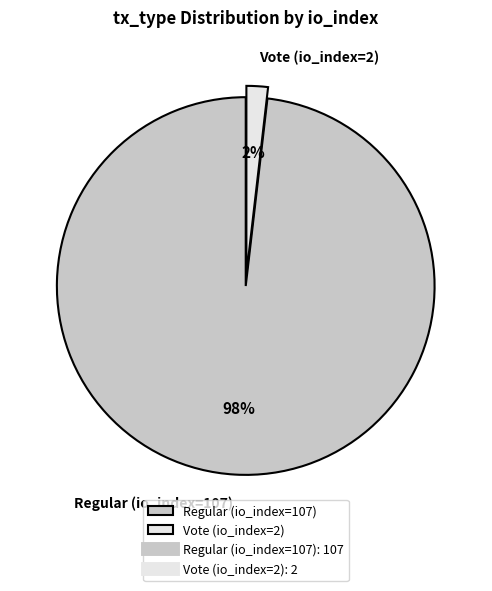

Does Vote (io_index=2) account for over 50% of the chart?

No